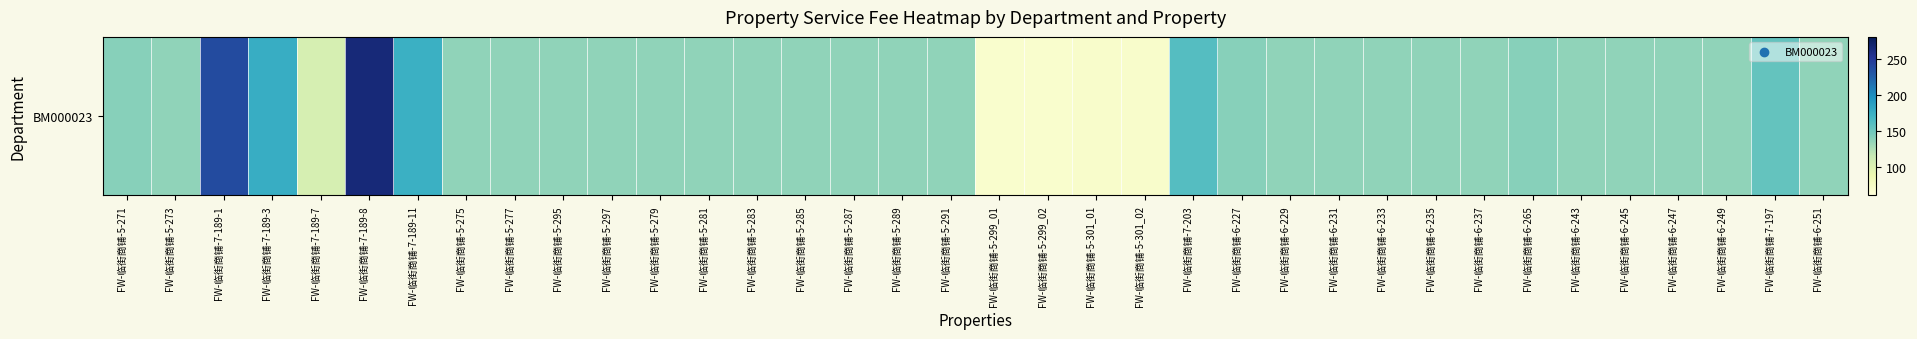

What is the maximum value shown in the chart?

264.9